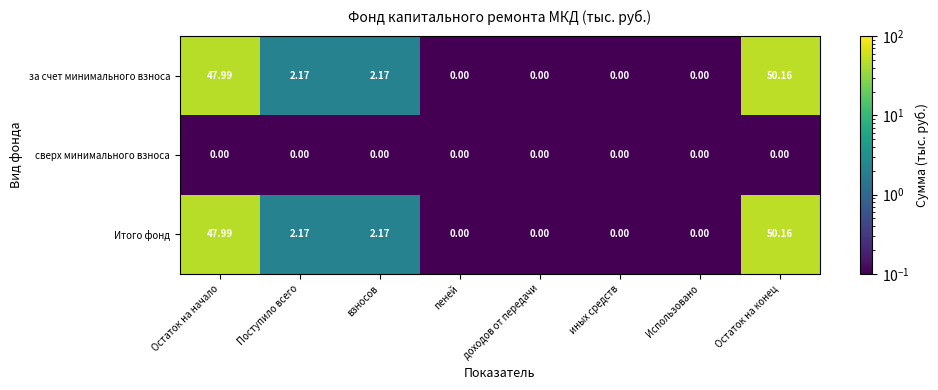

Is the value of за счет минимального взноса at Поступило всего greater than the value of сверх минимального взноса at Остаток на начало?

Yes